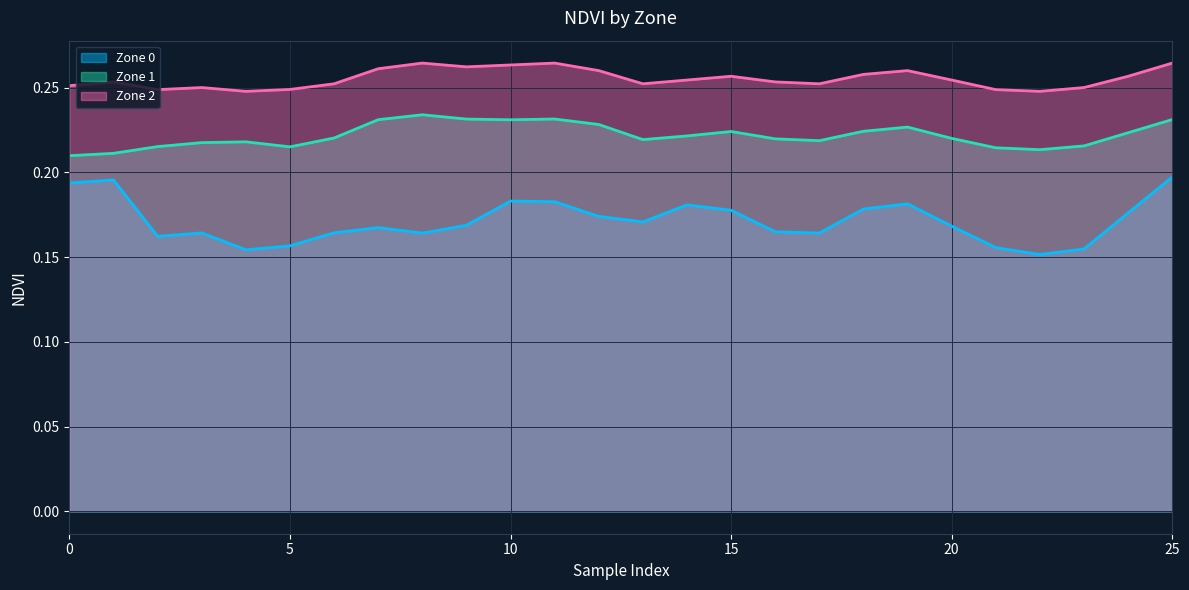

Rank the series at 4 from highest to lowest value.

Zone 2, Zone 1, Zone 0